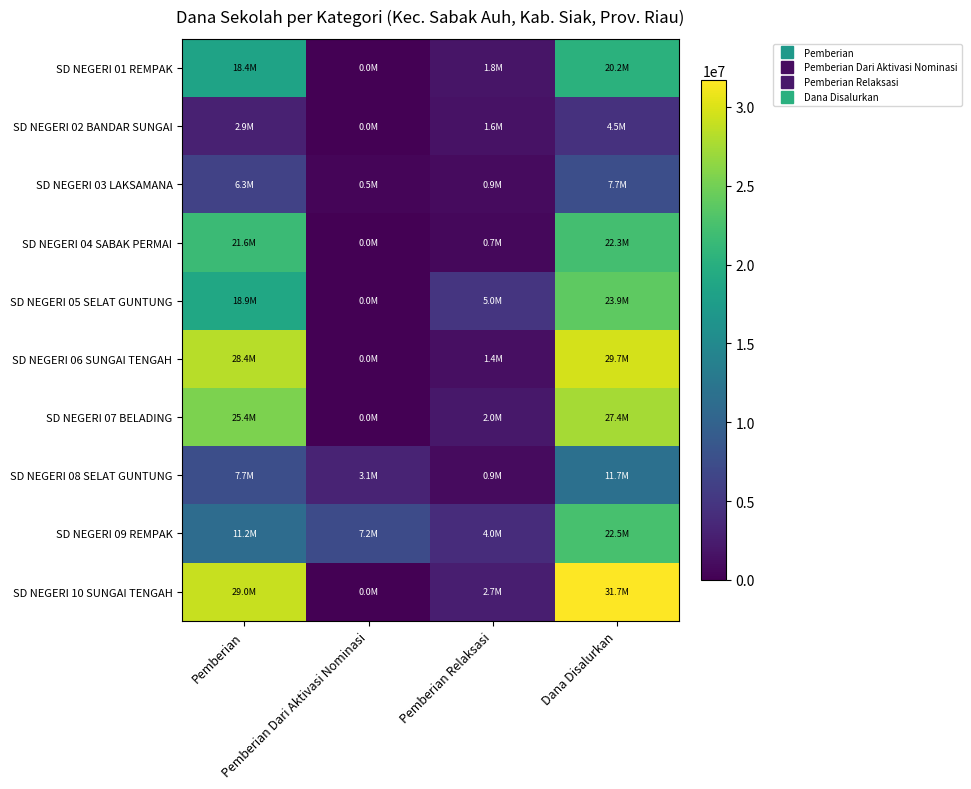

Which series has the largest range (max minus min)?

SD NEGERI 10 SUNGAI TENGAH